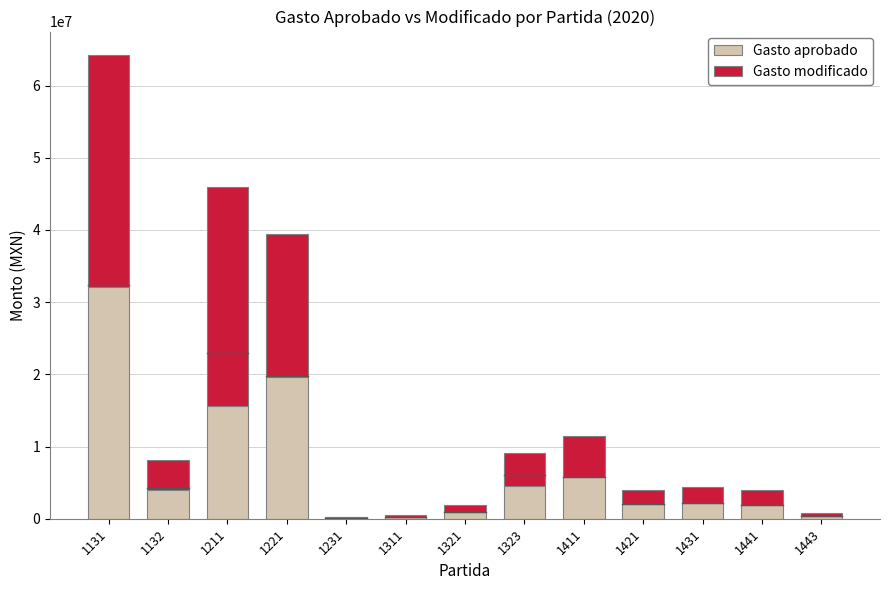

What is the sum of the Gasto modificado values at 1231 and 1411?

5839281.0